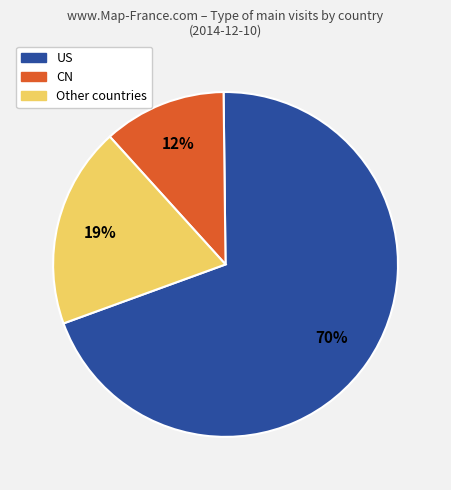

To the nearest percent, what is the average slice percentage?

33%